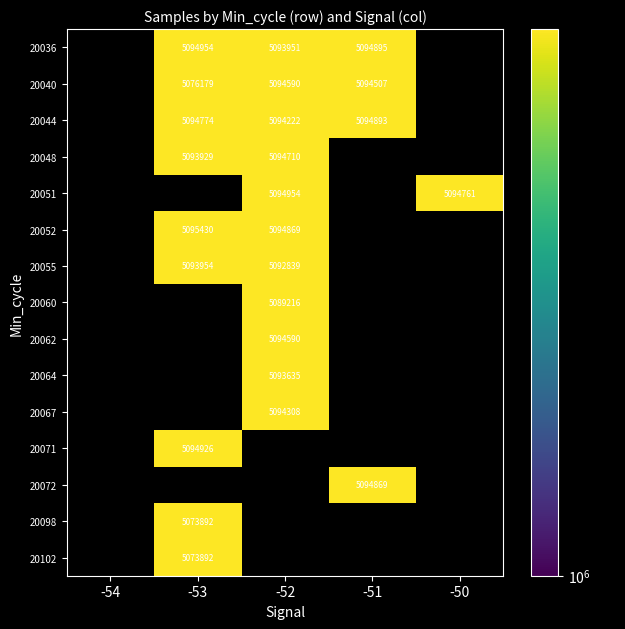

True or false: 20071 has a value of 5094926 at -53.

True